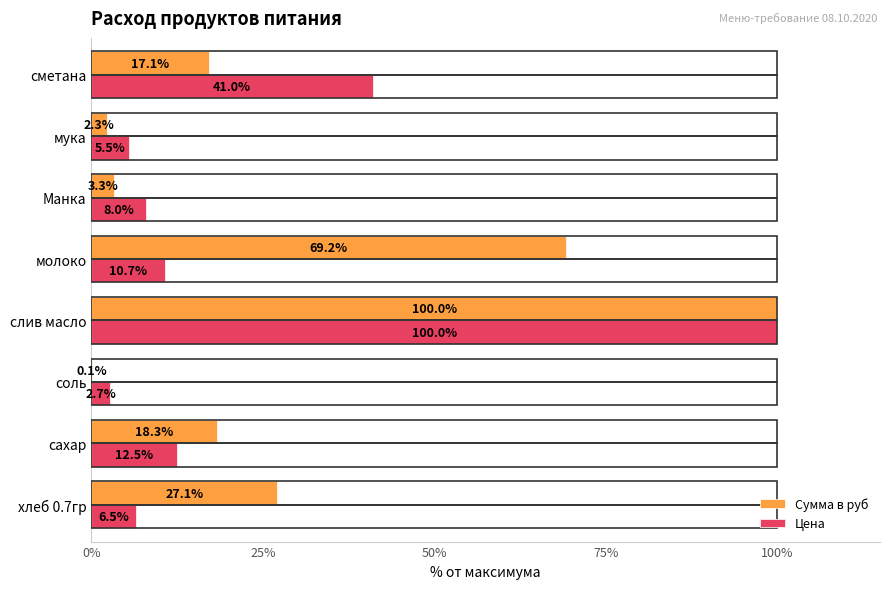

At which label is Цена closest to 51?

сметана